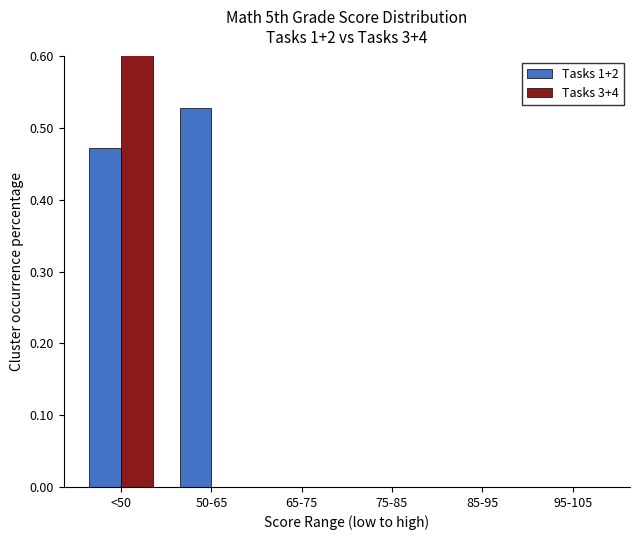

Is it true that Tasks 3+4 equals 0.4 at 75-85?

False